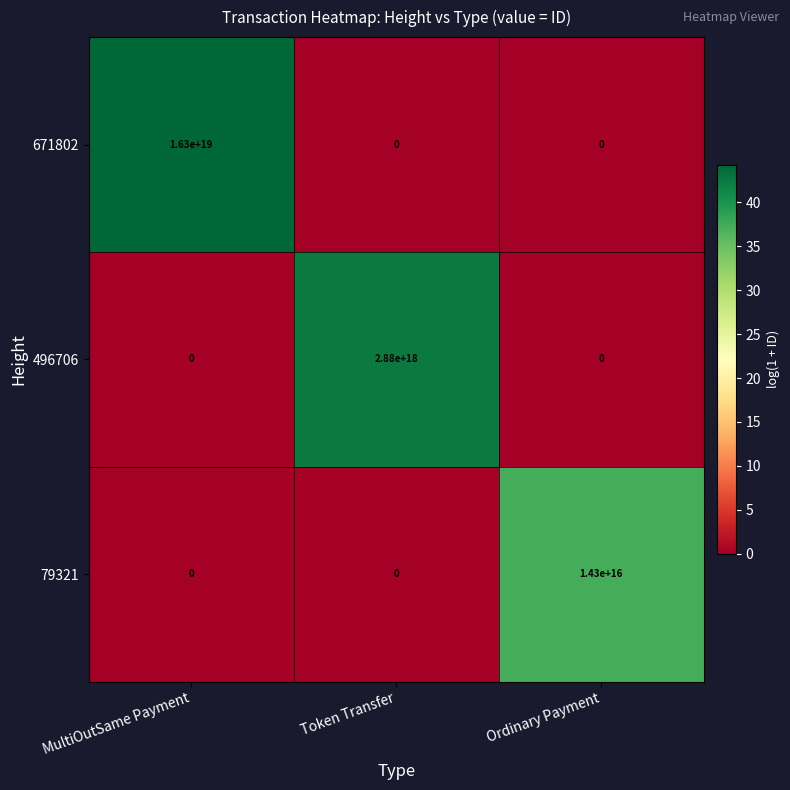

Which series changed the most between Token Transfer and Ordinary Payment?

496706